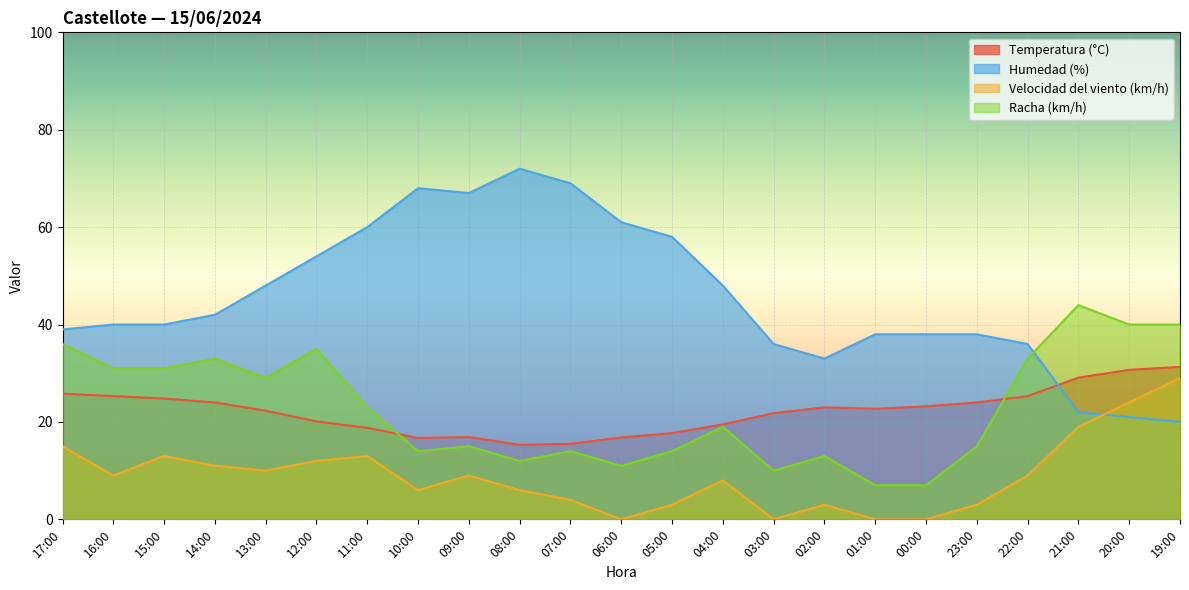

What is the label of the 16th point from the right?

10:00